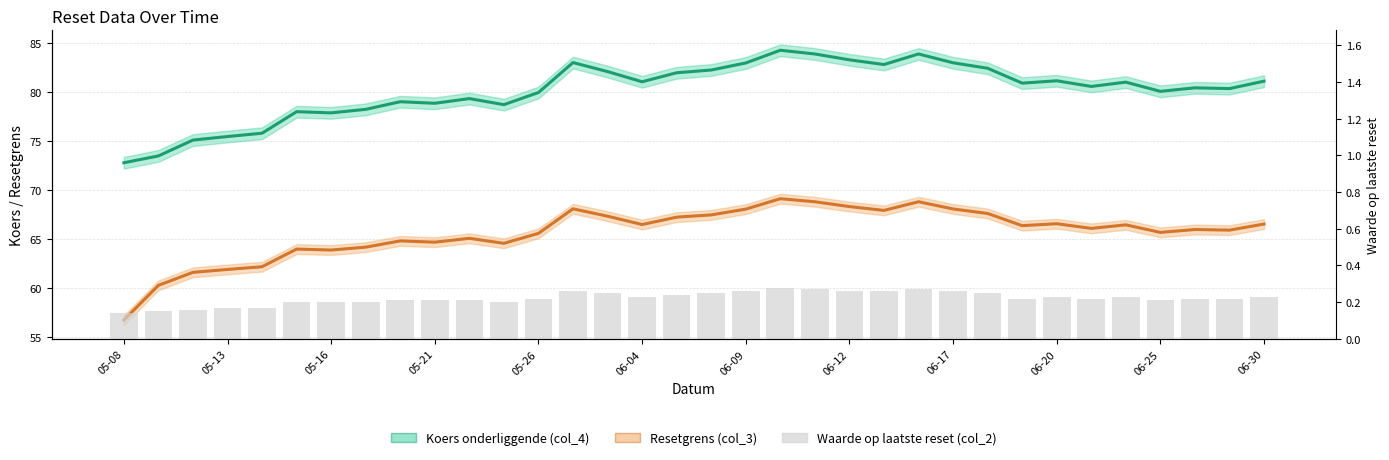

Count the number of data series in this chart.

3